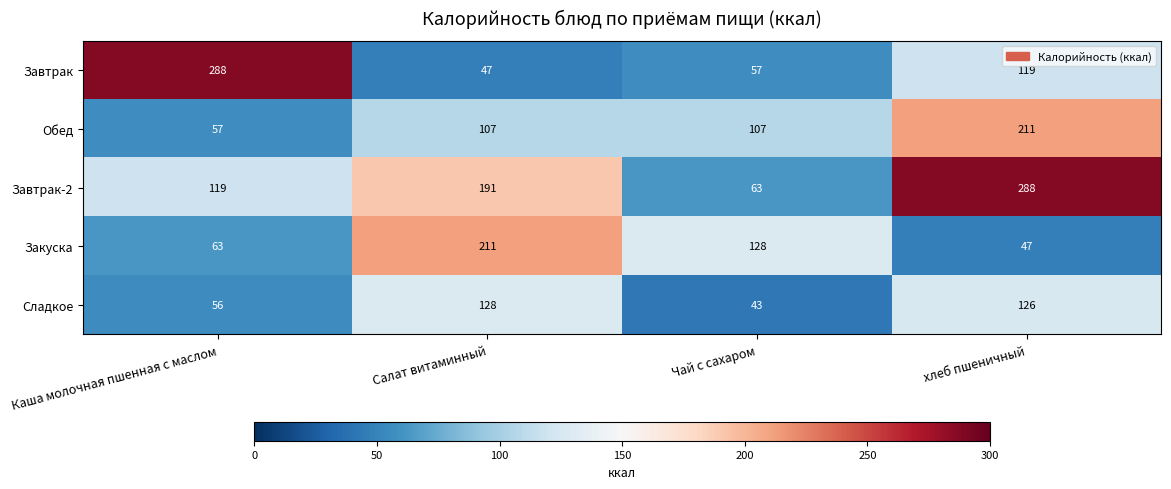

Rank the series at Каша молочная пшенная с маслом from highest to lowest value.

Завтрак, Завтрак-2, Закуска, Обед, Сладкое